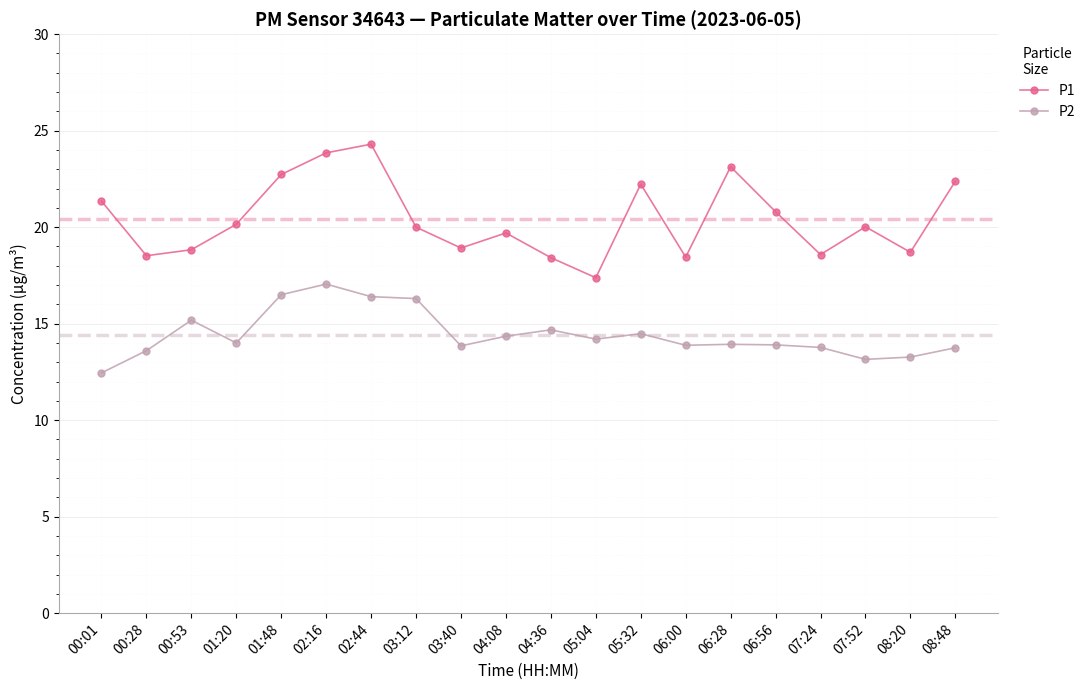

What is the sum of all P1 values?

408.4